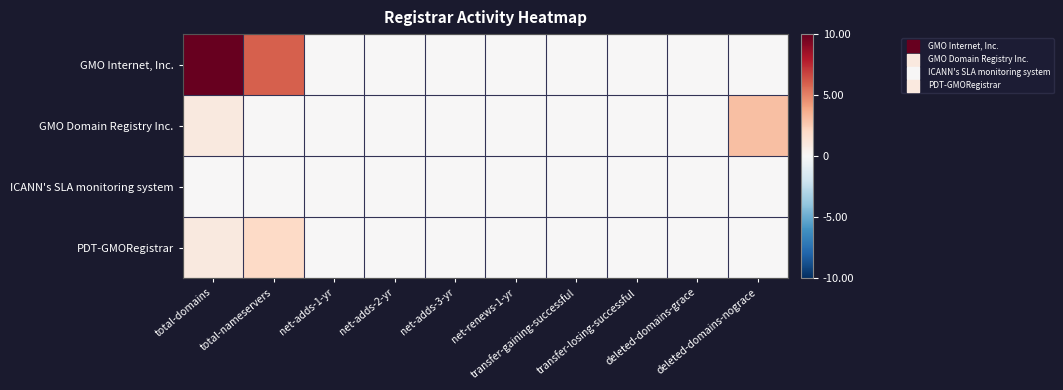

Reading right to left, list all the values displayed in this chart.

GMO Internet, Inc.: deleted-domains-nograce=0	deleted-domains-grace=0	transfer-losing-successful=0	transfer-gaining-successful=0	net-renews-1-yr=0	net-adds-3-yr=0	net-adds-2-yr=0	net-adds-1-yr=0	total-nameservers=6	total-domains=10
GMO Domain Registry Inc.: deleted-domains-nograce=3	deleted-domains-grace=0	transfer-losing-successful=0	transfer-gaining-successful=0	net-renews-1-yr=0	net-adds-3-yr=0	net-adds-2-yr=0	net-adds-1-yr=0	total-nameservers=0	total-domains=1
ICANN's SLA monitoring system: deleted-domains-nograce=0	deleted-domains-grace=0	transfer-losing-successful=0	transfer-gaining-successful=0	net-renews-1-yr=0	net-adds-3-yr=0	net-adds-2-yr=0	net-adds-1-yr=0	total-nameservers=0	total-domains=0
PDT-GMORegistrar: deleted-domains-nograce=0	deleted-domains-grace=0	transfer-losing-successful=0	transfer-gaining-successful=0	net-renews-1-yr=0	net-adds-3-yr=0	net-adds-2-yr=0	net-adds-1-yr=0	total-nameservers=2	total-domains=1